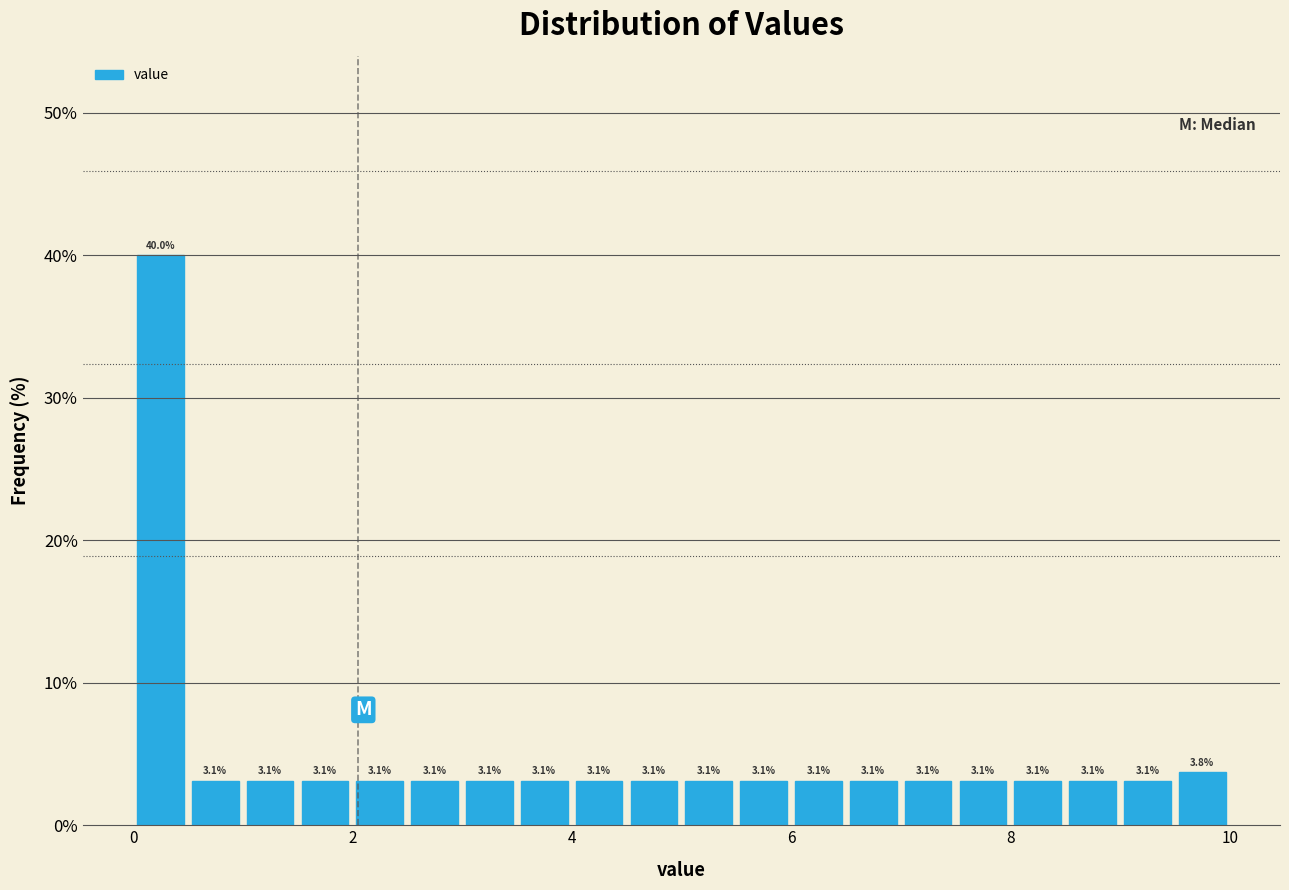

Around what value on the x-axis is the tallest bar? Give the approximate position of its centre, as read against the axis.

0.2